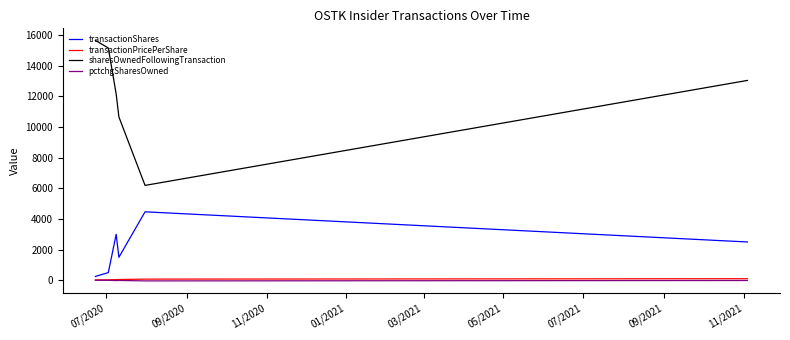

How many categories are shown in the chart?

6